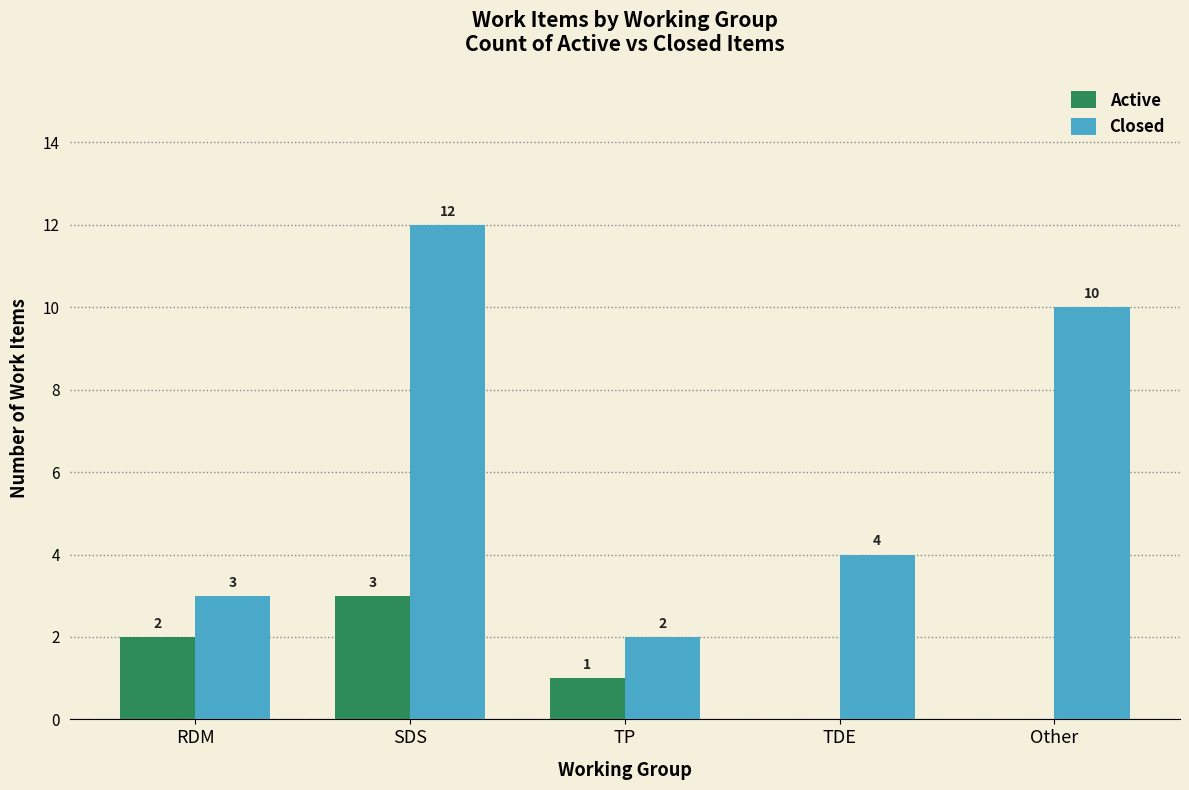

At which label is Active closest to 1?

TP